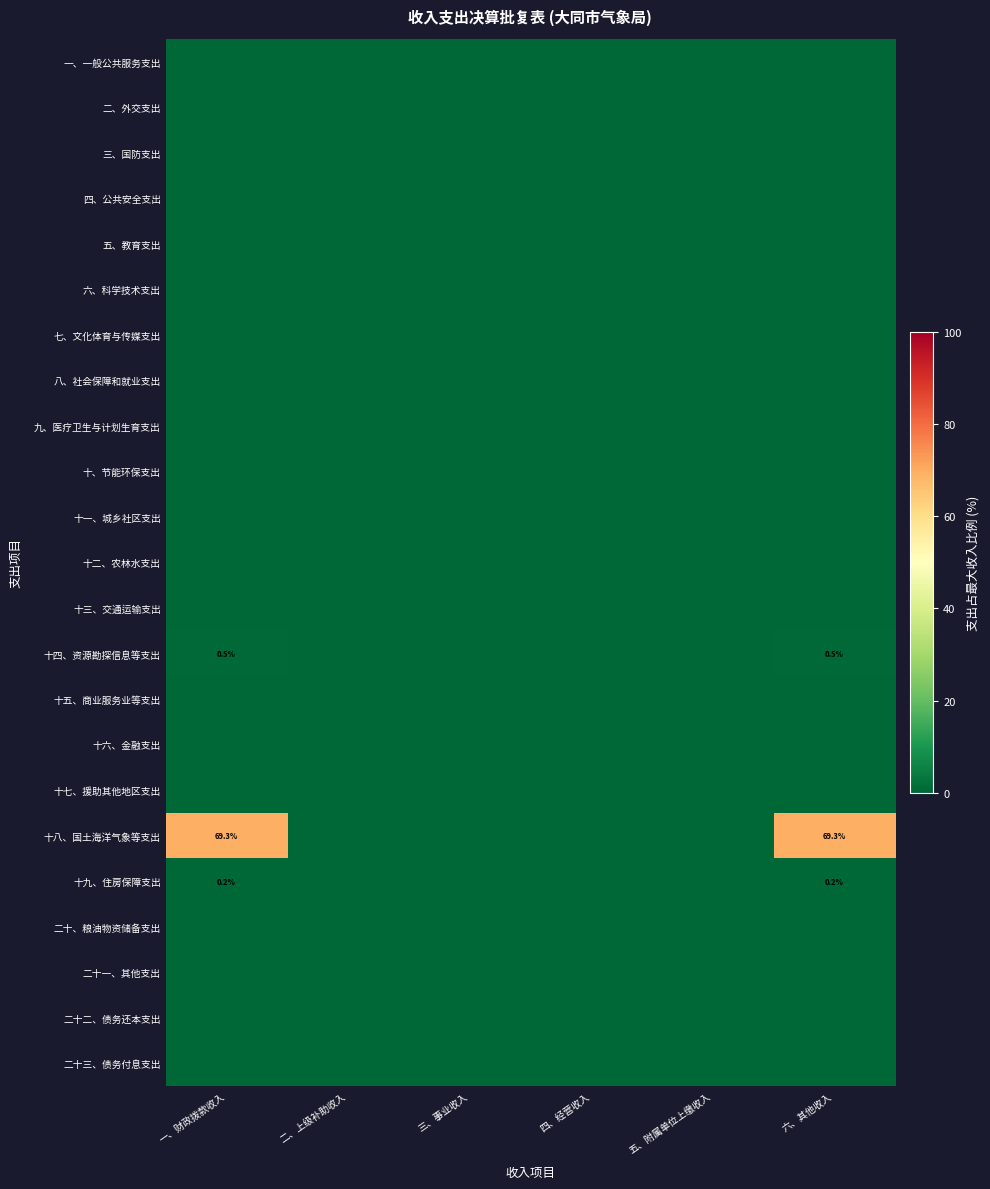

Rank the categories by 二十三、债务付息支出 value from highest to lowest.

一、财政拨款收入, 二、上级补助收入, 三、事业收入, 四、经营收入, 五、附属单位上缴收入, 六、其他收入